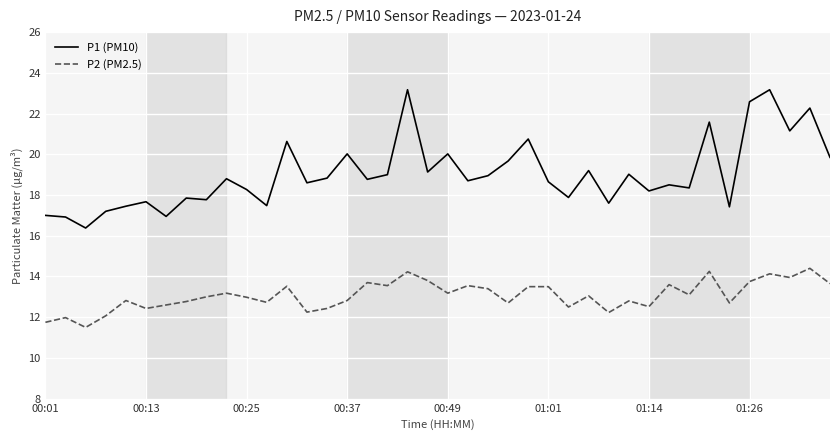

How many distinct data groups are displayed?

2